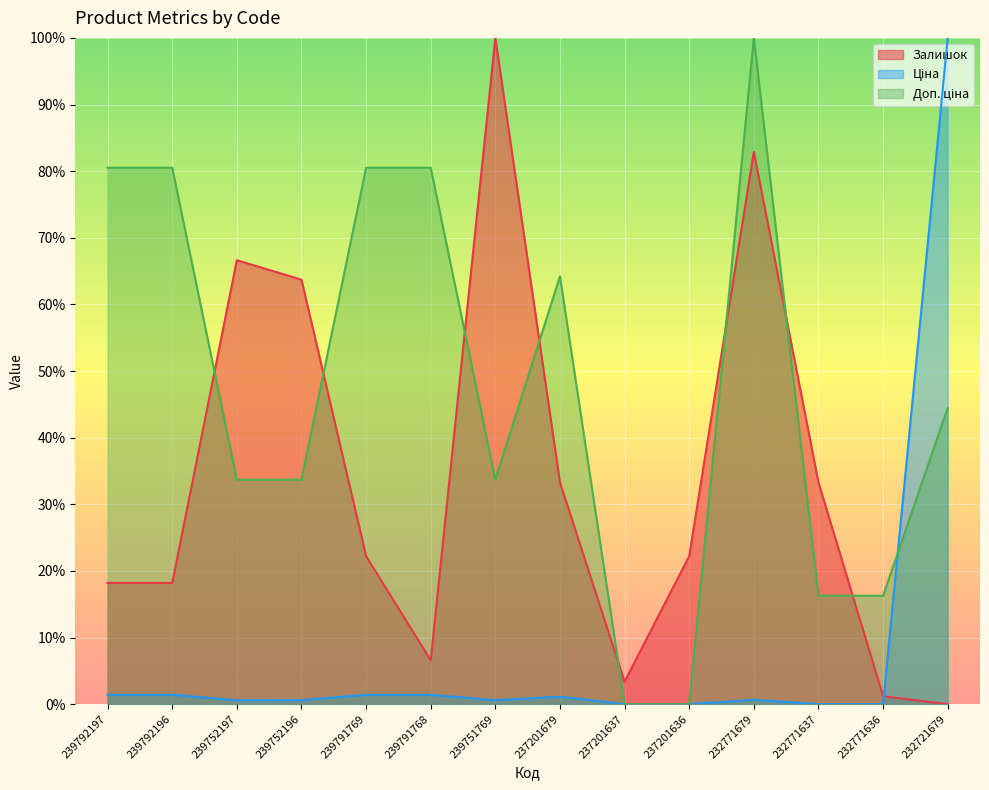

At which label is Доп. ціна closest to 50?

232721679